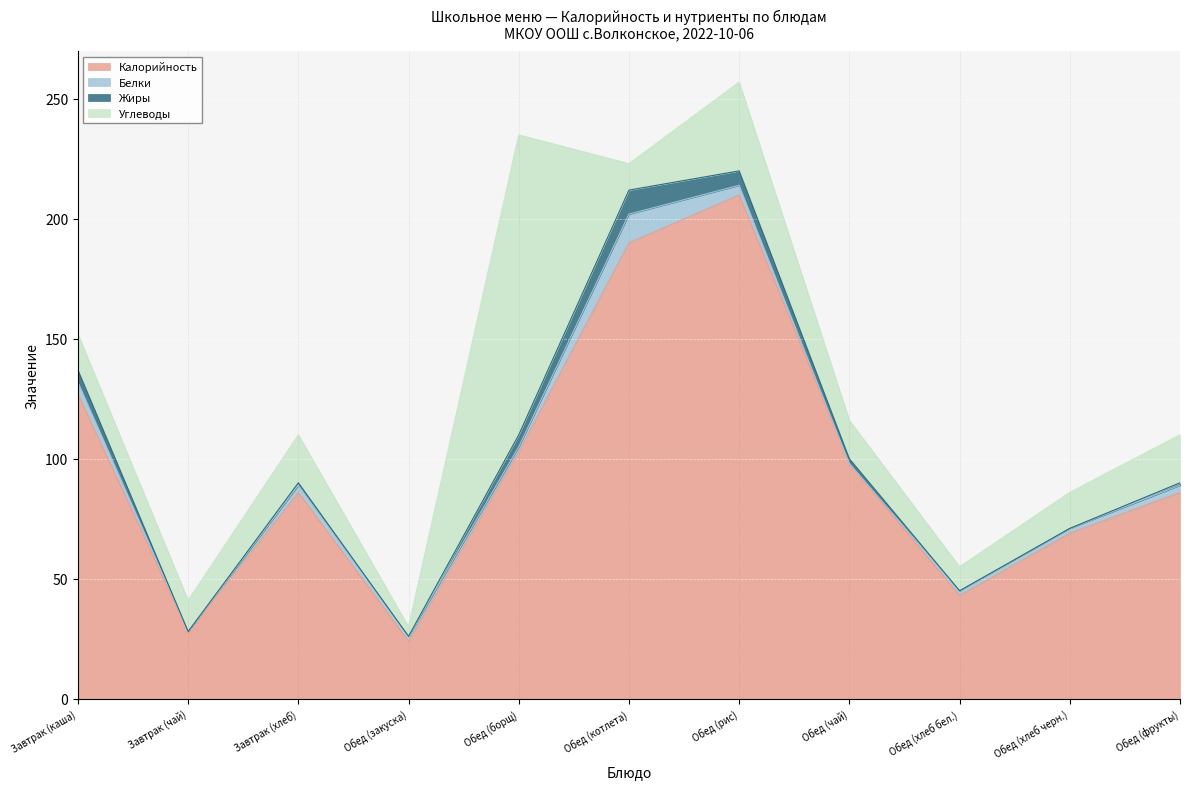

What is the difference between the maximum and second lowest values in the Белки series?

12